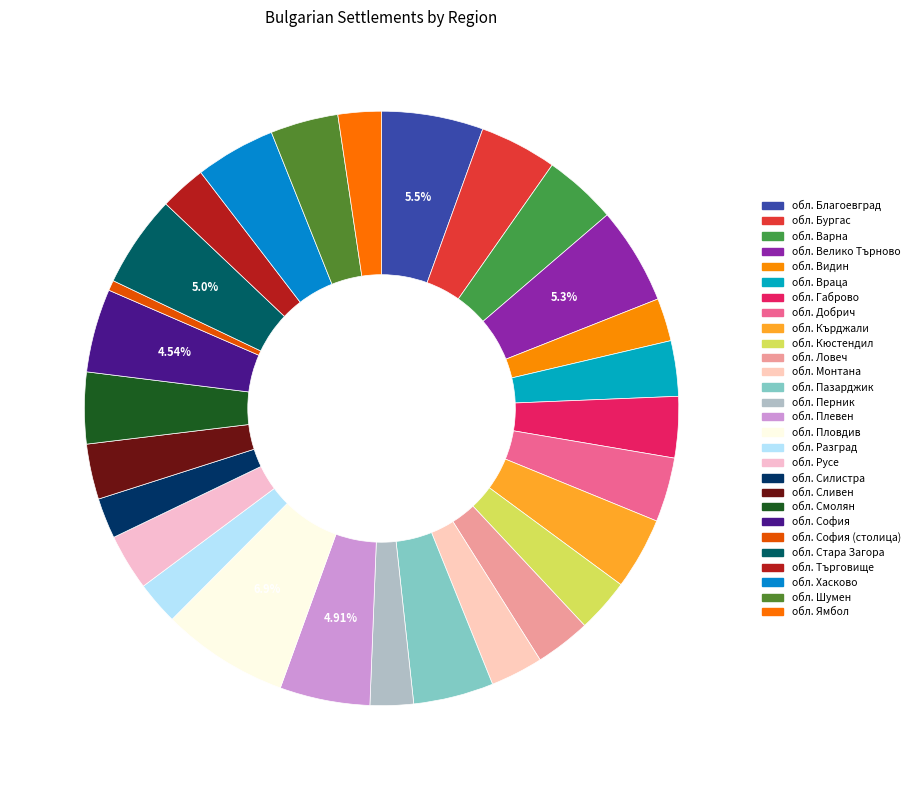

To the nearest percent, what is the difference between the largest and smallest slice percentages?

6%